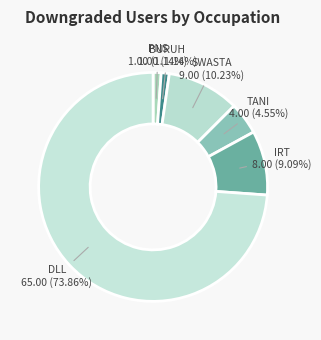

How many slices are in this pie chart?

6